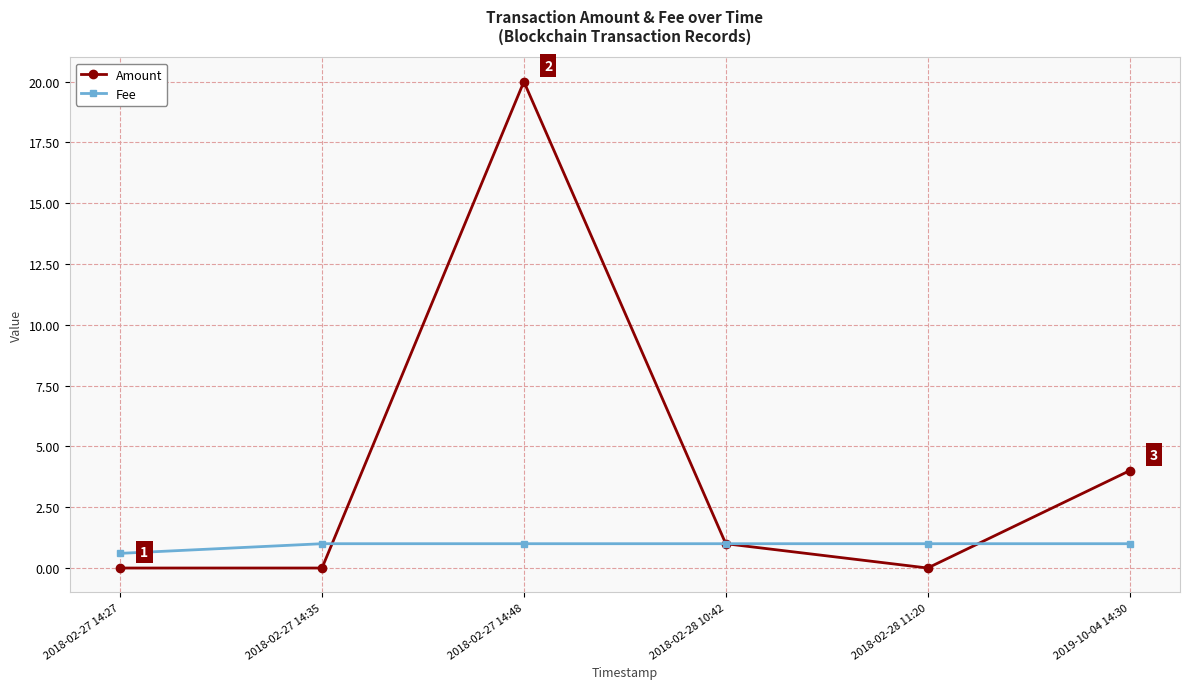

True or false: Amount has more than 1 interior local peaks.

False